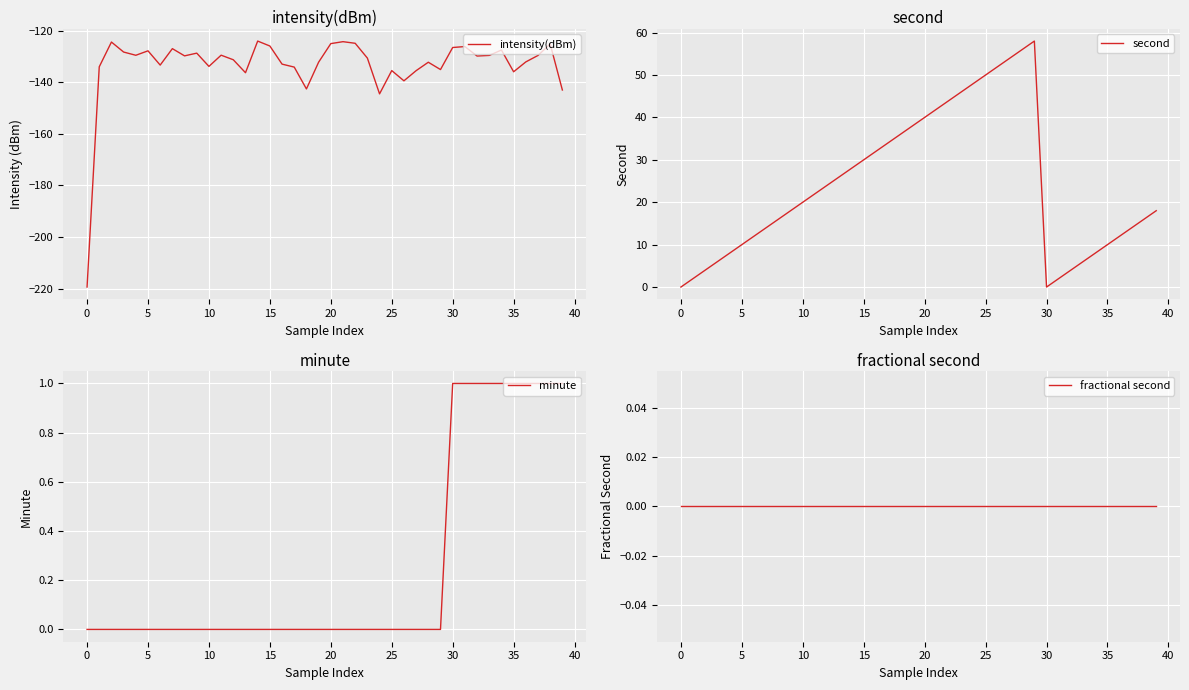

What is the difference between the maximum and minimum values in the minute series?

1